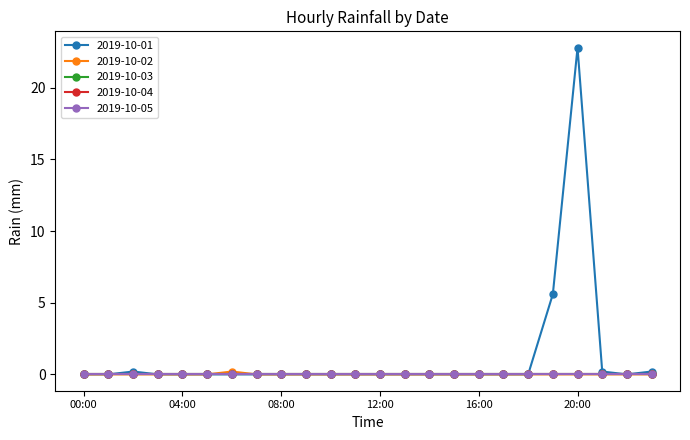

At which category is the sum across all series the highest?

20:00